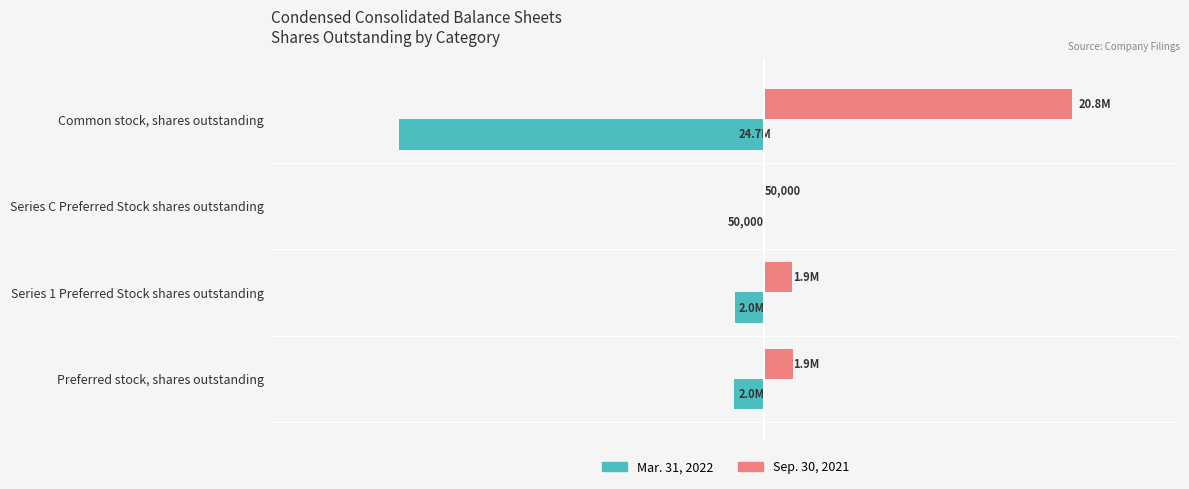

What is the greatest value displayed?

20782194